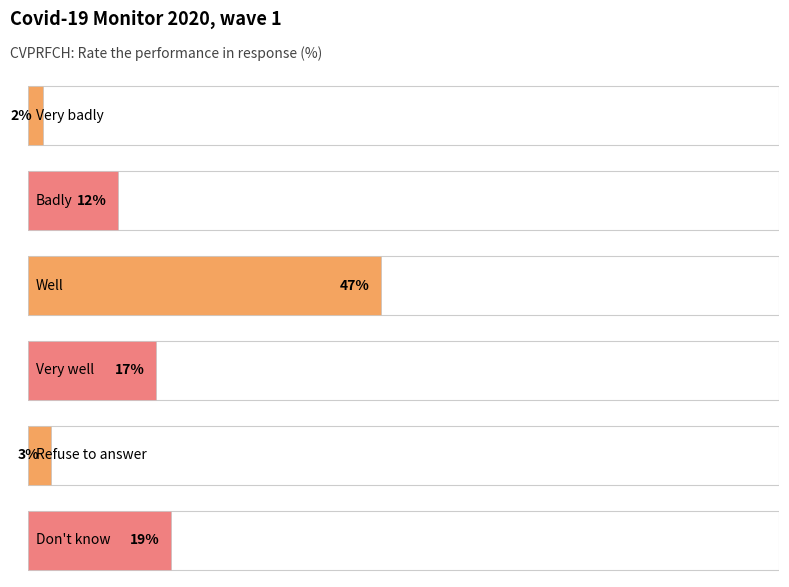

List the labels in order of value, largest first.

Well, Don't know, Very well, Badly, Refuse to answer, Very badly